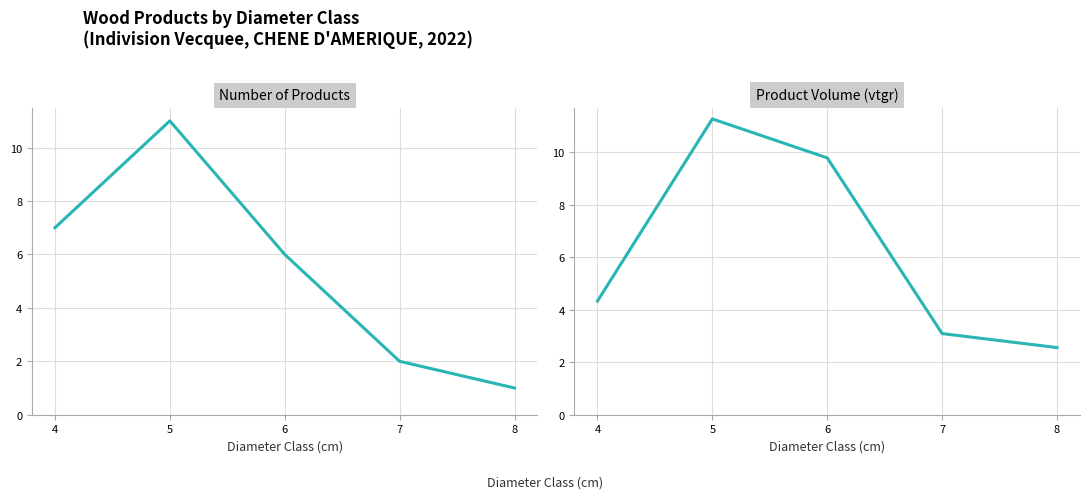

What is the spread (max minus min) of values at 6?

3.8